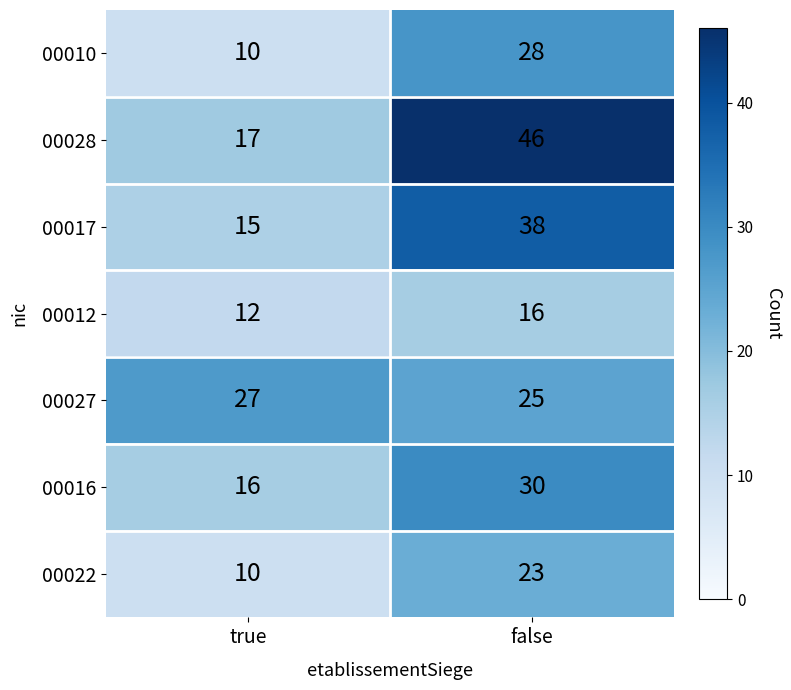

What is the sum of all 00027 values?

52